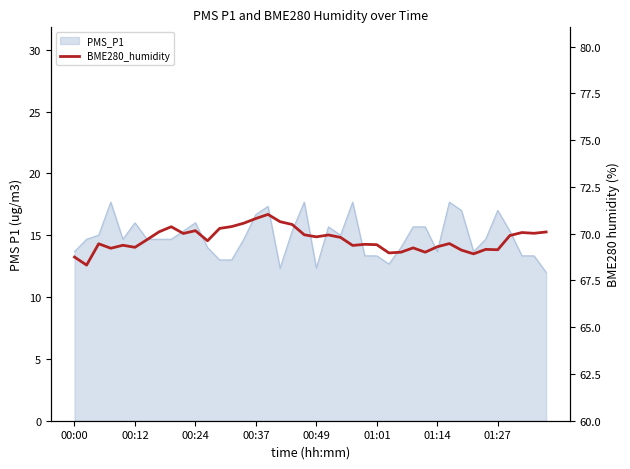

How many points are lower than both their immediate neighbors (excluding endpoints)?

12